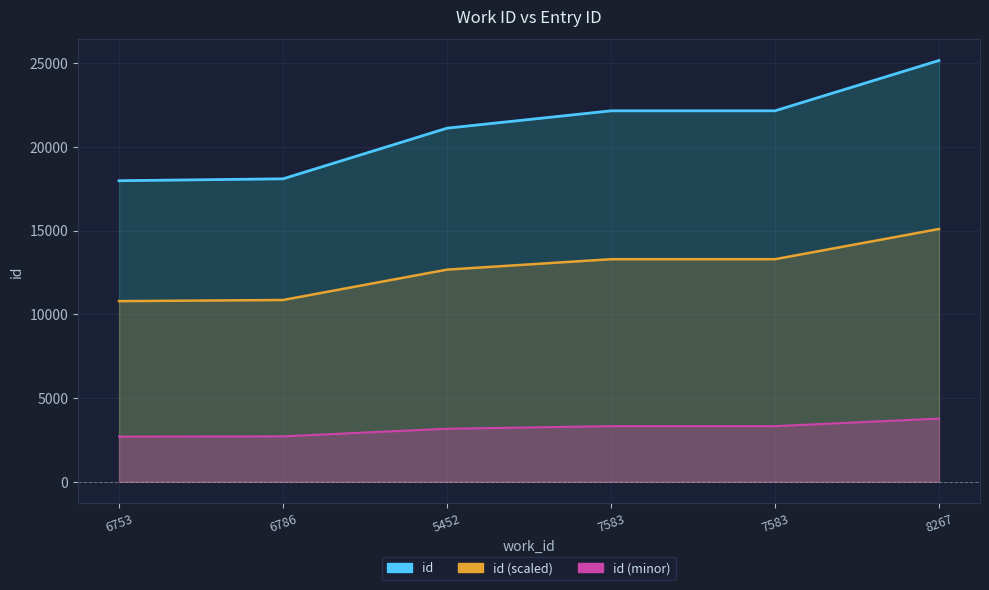

What is the sum of all id values?

126666.0